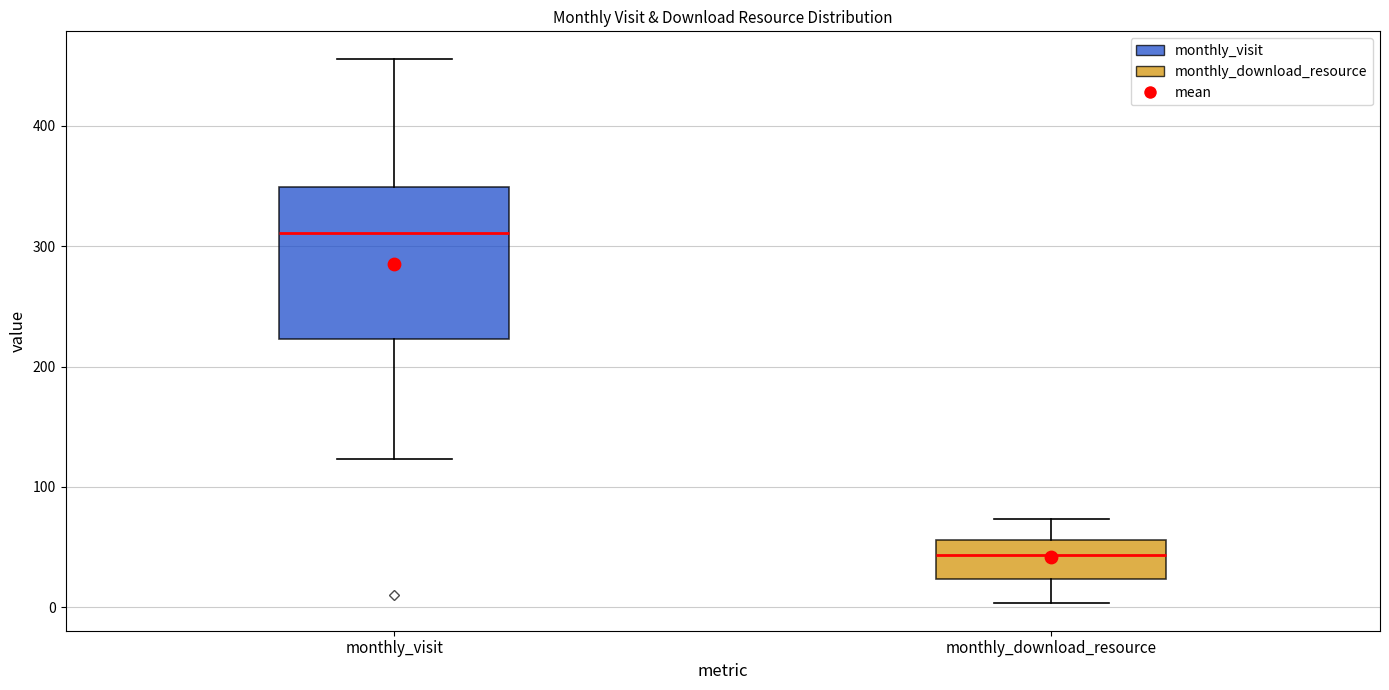

Reading left to right, transcribe this box plot: for each box, give where its median line is, the range the box spans, and where its two whiskers end, as read against the y-axis. The values are not printed on the chart, so give them approximately, as read against the axis.

monthly_visit: median 310, box 220 to 350, whiskers 120 to 460
monthly_download_resource: median 40, box 20 to 60, whiskers 0 to 70